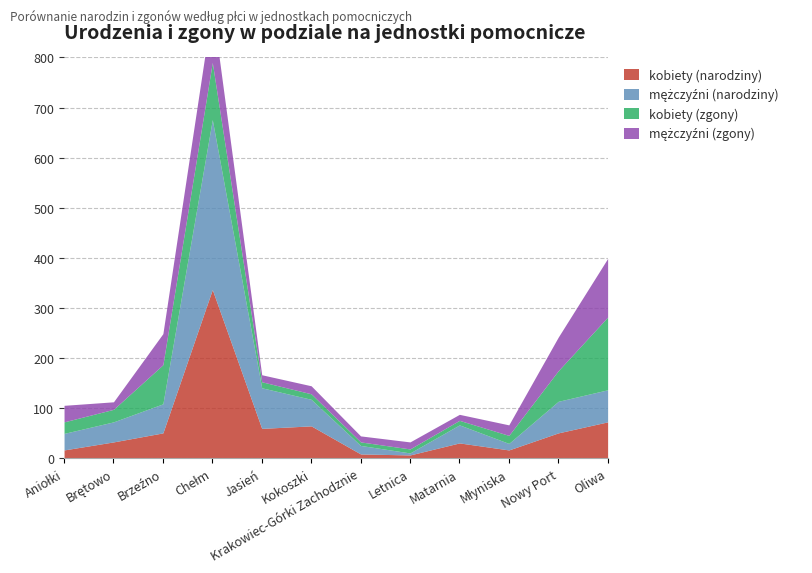

Rank the series at Matarnia from highest to lowest value.

mężczyźni (narodziny), kobiety (narodziny), mężczyźni (zgony), kobiety (zgony)